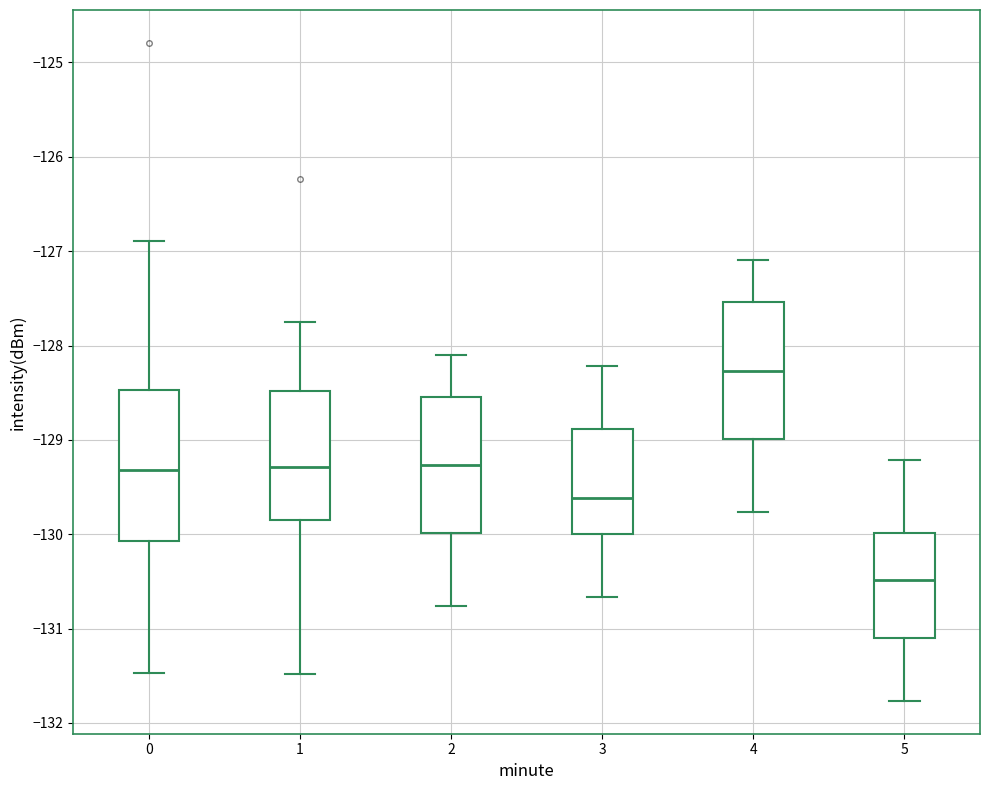

Reading left to right, read every box against the y-axis: the position of its median line, the range the box covers, and the ends of its whiskers. The values are not printed on the chart, so give them approximately, as read against the axis.

0: median -129.3, box -130.1 to -128.5, whiskers -131.5 to -126.9
1: median -129.3, box -129.8 to -128.5, whiskers -131.5 to -127.8
2: median -129.3, box -130.0 to -128.5, whiskers -130.8 to -128.1
3: median -129.6, box -130.0 to -128.9, whiskers -130.7 to -128.2
4: median -128.3, box -129.0 to -127.5, whiskers -129.8 to -127.1
5: median -130.5, box -131.1 to -130.0, whiskers -131.8 to -129.2